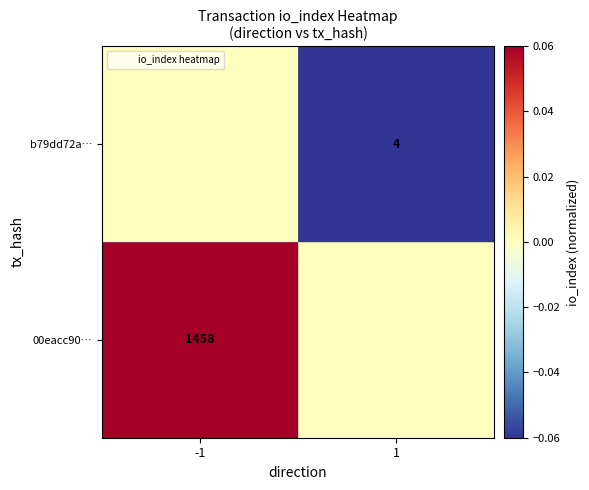

How many values in b79dd72a… are below zero?

1